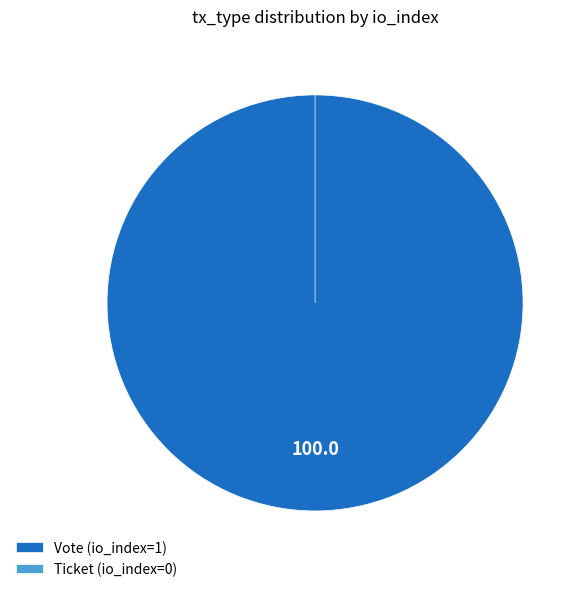

Count the number of slices in the pie.

2